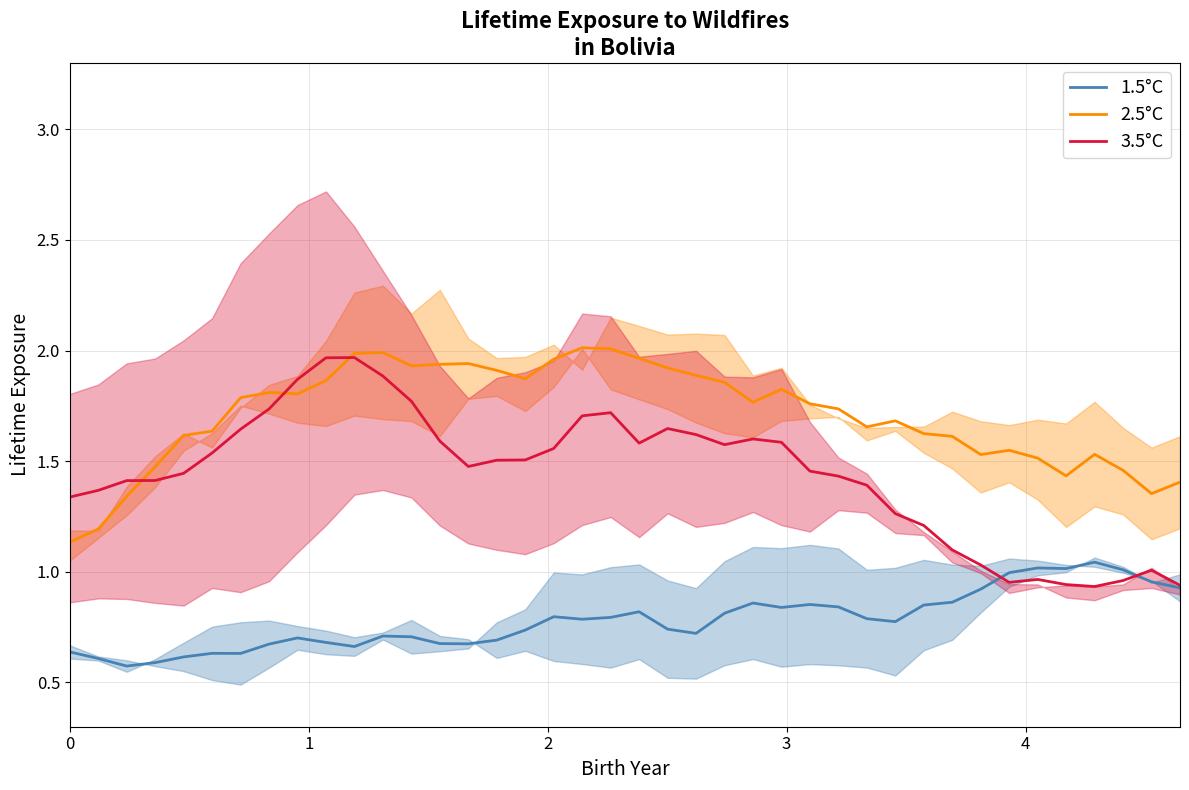

Reading left to right, list all the values displayed in this chart.

1.5°C: 0.6	0.6	0.6	0.6	0.6	0.6	0.6	0.7	0.7	0.7	0.7	0.7	0.7	0.7	0.7	0.7	0.7	0.8	0.8	0.8	0.8	0.7	0.7	0.8	0.9	0.8	0.9	0.8	0.8	0.8	0.8	0.9	0.9	1.0	1.0	1.0	1.0	1.0	1.0	0.9
2.5°C: 1.1	1.2	1.3	1.5	1.6	1.6	1.8	1.8	1.8	1.9	2.0	2.0	1.9	1.9	1.9	1.9	1.9	2.0	2.0	2.0	2.0	1.9	1.9	1.9	1.8	1.8	1.8	1.7	1.7	1.7	1.6	1.6	1.5	1.5	1.5	1.4	1.5	1.5	1.4	1.4
3.5°C: 1.3	1.4	1.4	1.4	1.4	1.5	1.6	1.7	1.9	2.0	2.0	1.9	1.8	1.6	1.5	1.5	1.5	1.6	1.7	1.7	1.6	1.6	1.6	1.6	1.6	1.6	1.5	1.4	1.4	1.3	1.2	1.1	1.0	1.0	1.0	0.9	0.9	1.0	1.0	0.9